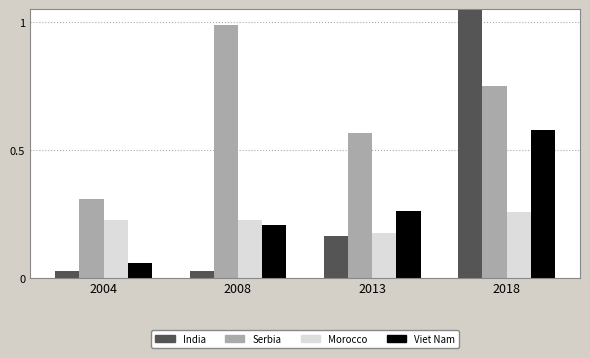

What is the difference between the maximum and minimum values in the Morocco series?

0.1